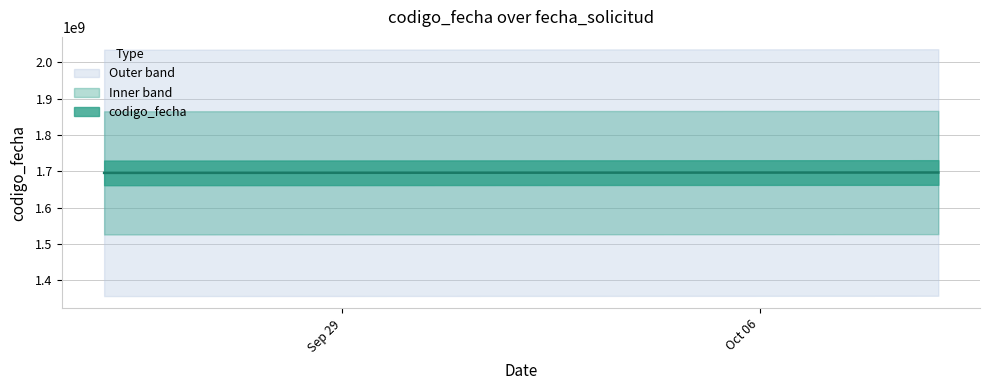

Reading right to left, transcribe all the data shown in this chart.

2023-10-09=1696962696	2023-10-02=1696434222	2023-09-25=1695903473